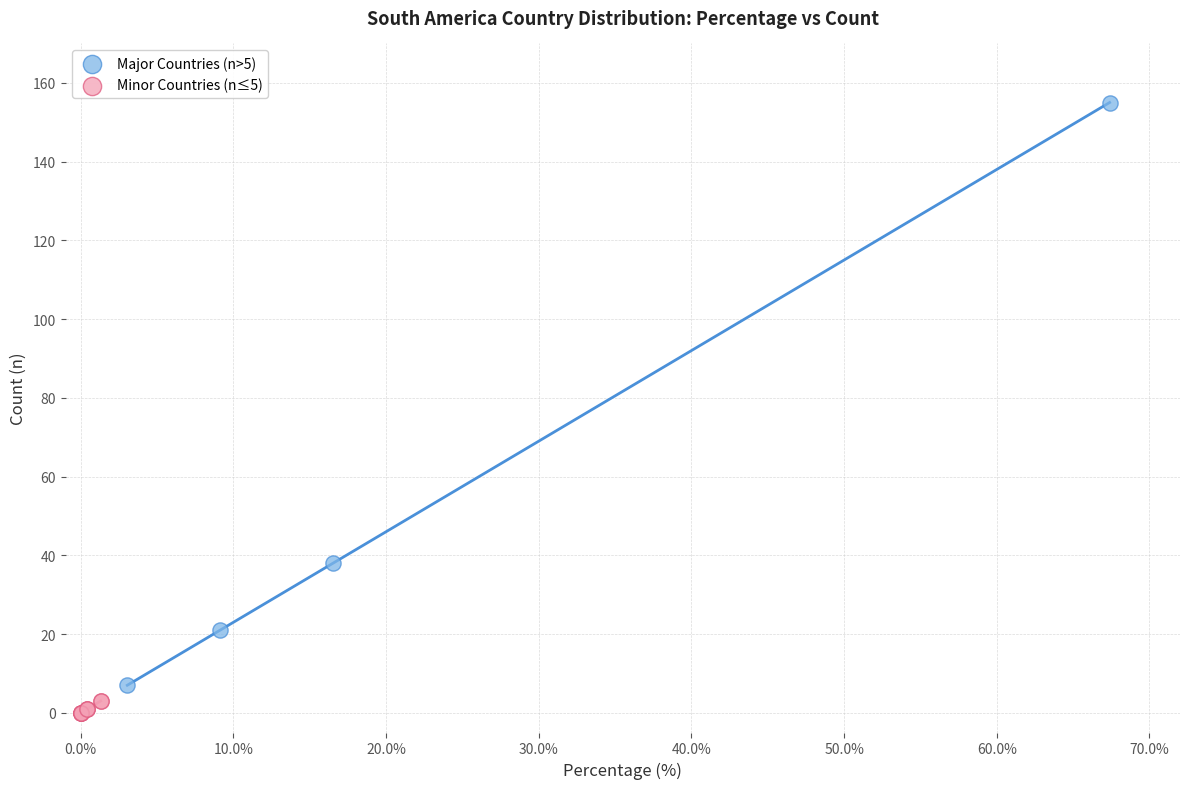

Which series has the largest Y range (max minus min)?

Major Countries (n>5)